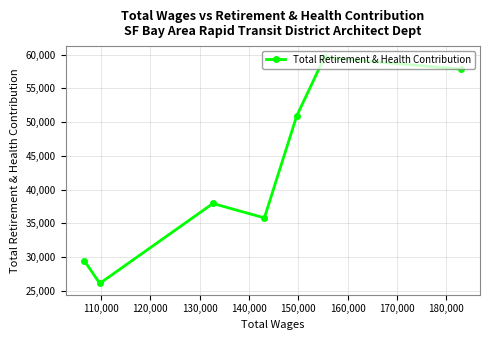

How many points are higher than both their immediate neighbors (excluding endpoints)?

2